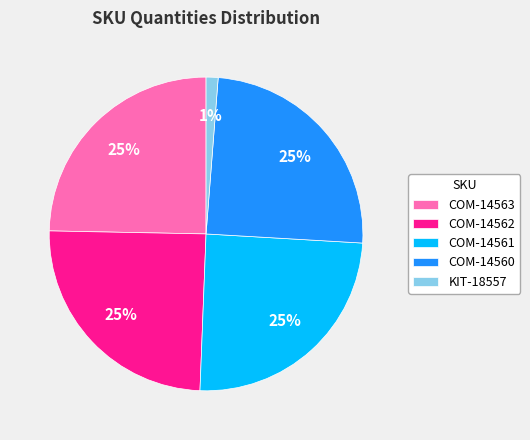

What is the smallest slice in the pie chart?

KIT-18557